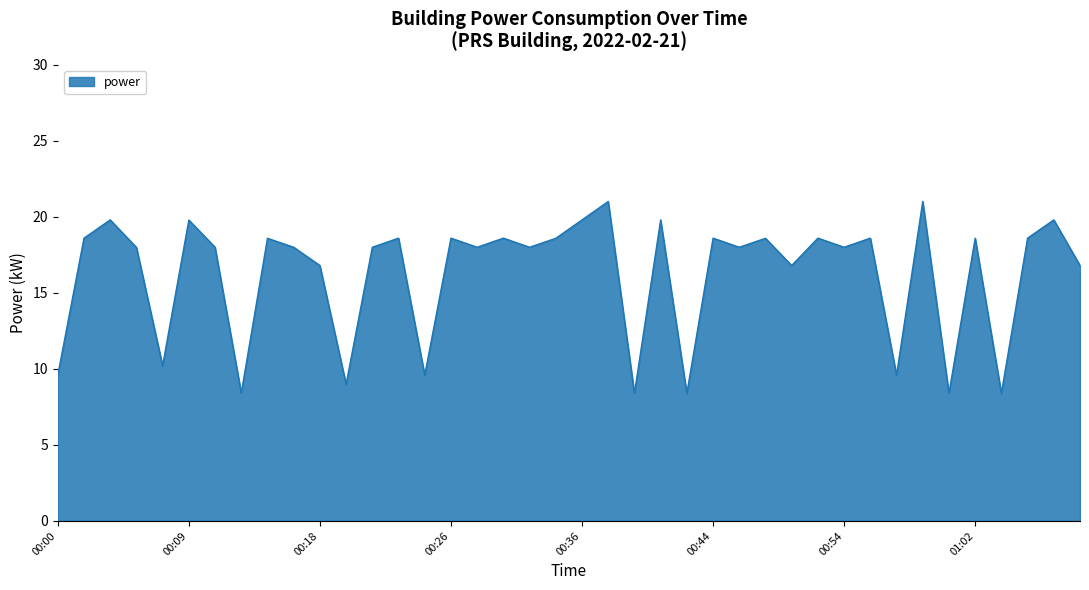

What is the maximum value shown in the chart?

21.0